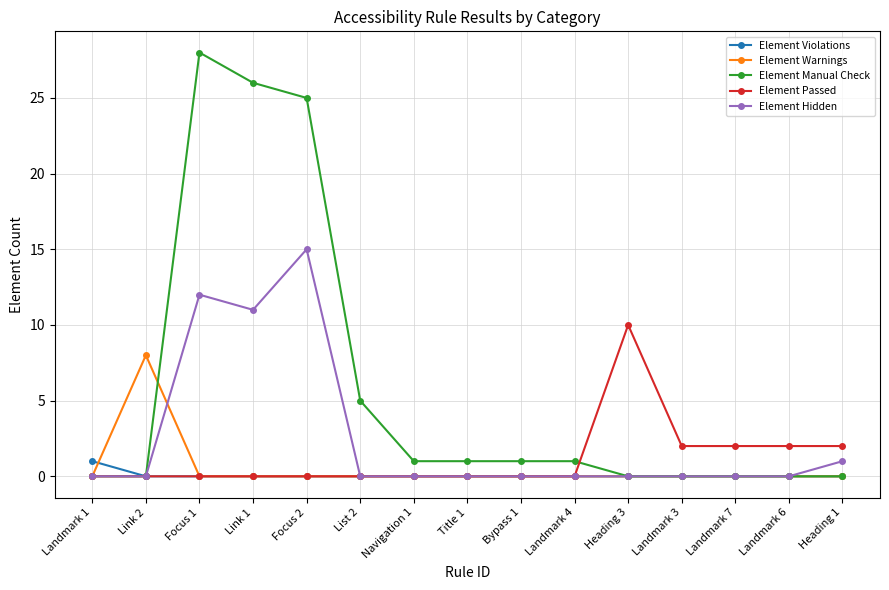

What is the total value across all series at Heading 3?

10